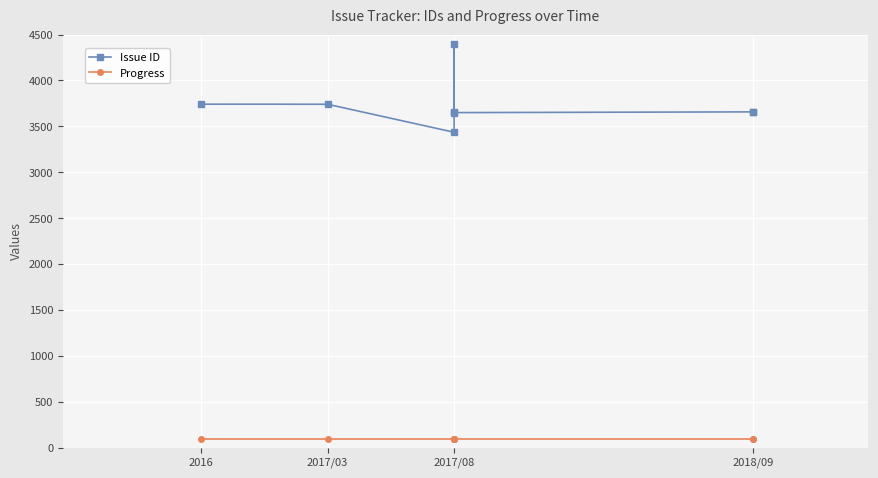

Is this an area chart (filled region under the line)?

No